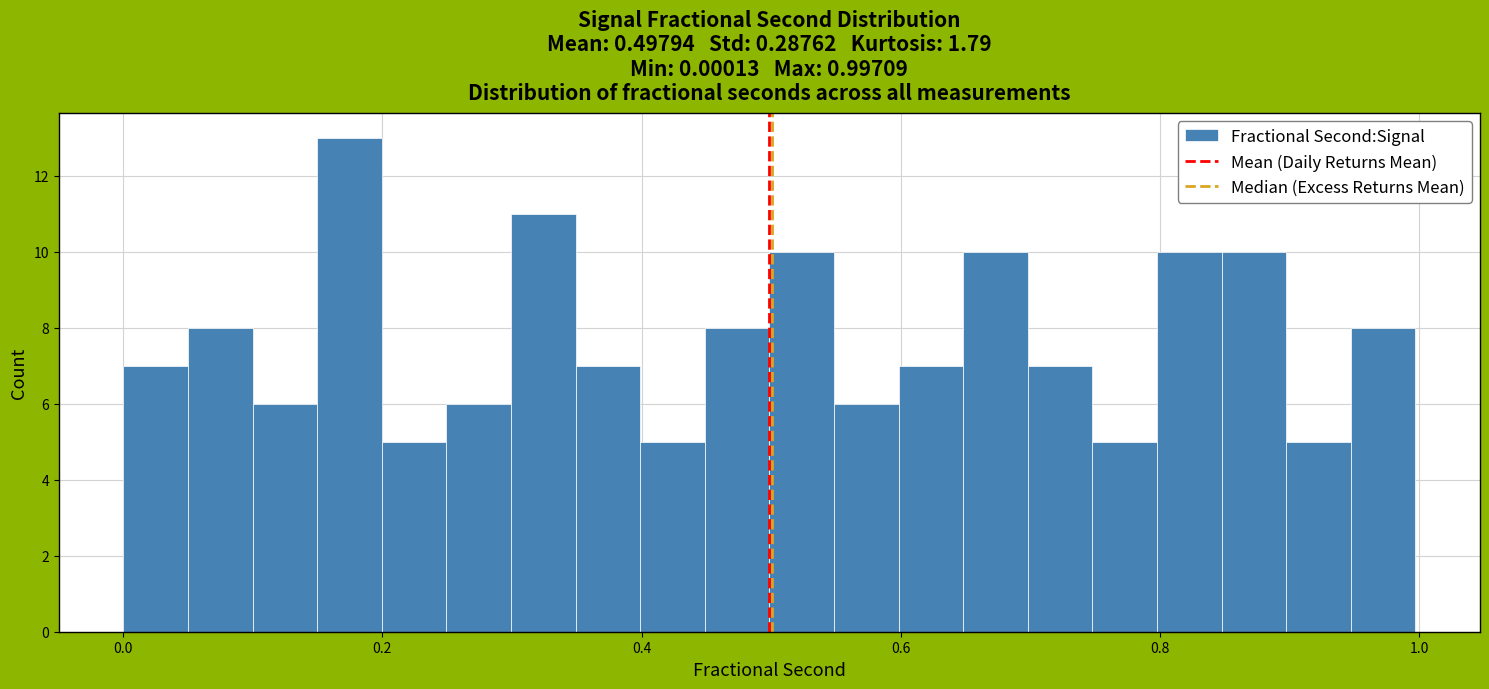

Around what value on the x-axis is the tallest bar? Give the approximate position of its centre, as read against the axis.

0.18